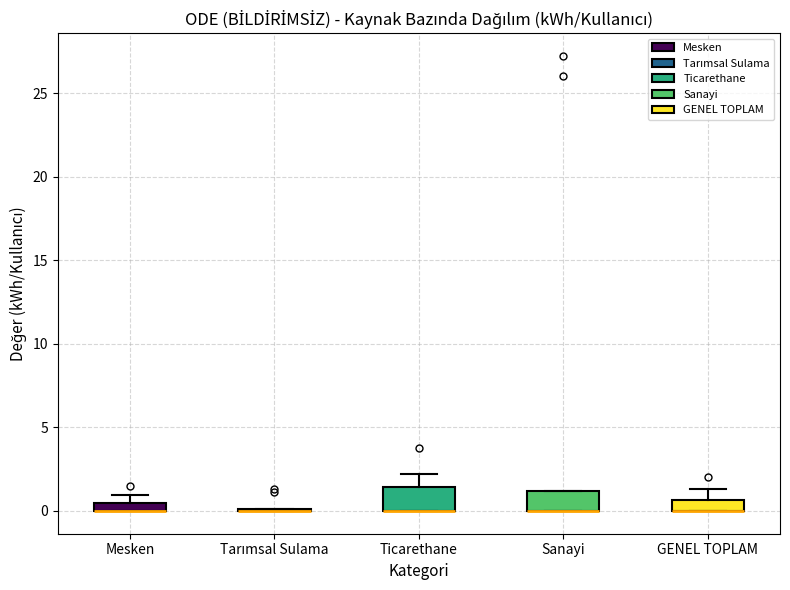

Where is the upper edge of the box for GENEL TOPLAM on the y-axis? The values are not printed on the chart, so give them approximately, as read against the axis.

0.5